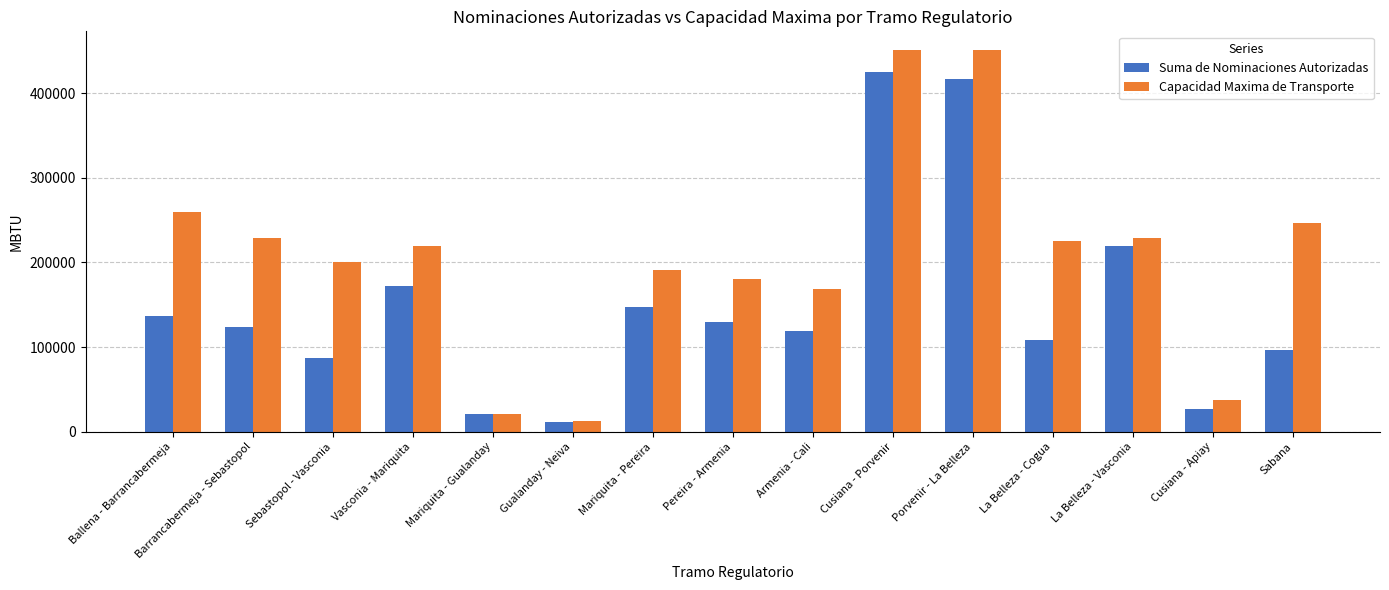

What is the value of the Suma de Nominaciones Autorizadas bar at the 5th from the left?

20870.6